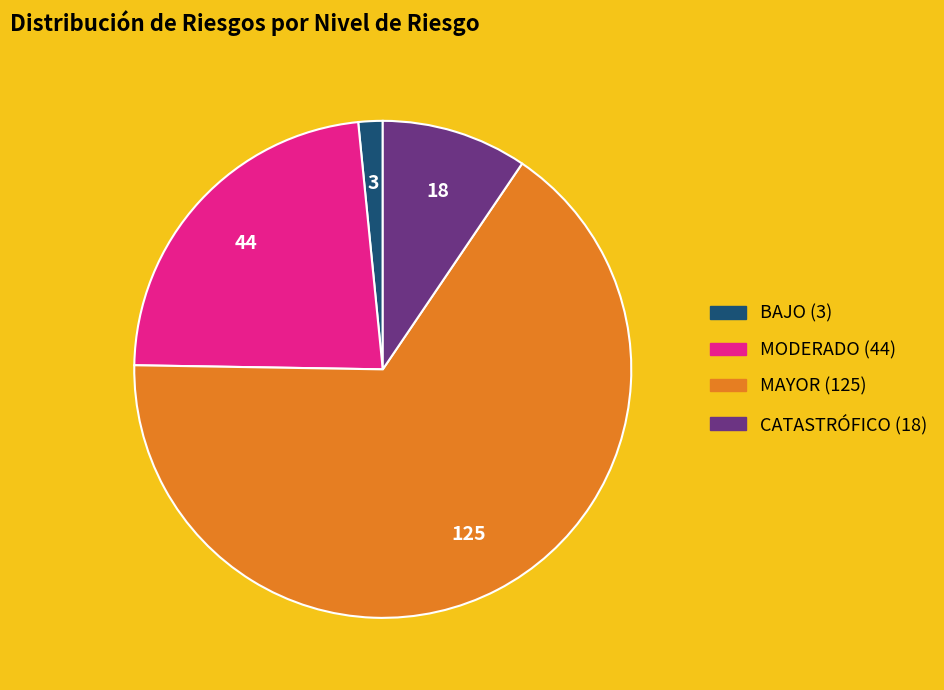

Is there any slice that represents more than half of the pie?

Yes